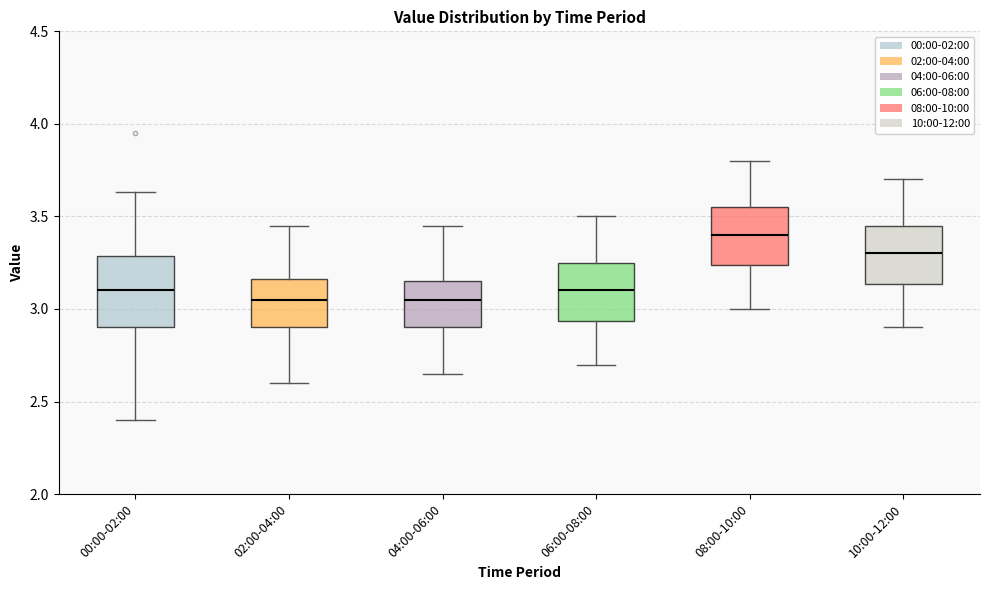

Reading left to right, transcribe this box plot: for each box, give where its median line is, the range the box spans, and where its two whiskers end, as read against the y-axis. The values are not printed on the chart, so give them approximately, as read against the axis.

00:00-02:00: median 3.10, box 2.90 to 3.30, whiskers 2.40 to 3.65
02:00-04:00: median 3.05, box 2.90 to 3.15, whiskers 2.60 to 3.45
04:00-06:00: median 3.05, box 2.90 to 3.15, whiskers 2.65 to 3.45
06:00-08:00: median 3.10, box 2.95 to 3.25, whiskers 2.70 to 3.50
08:00-10:00: median 3.40, box 3.25 to 3.55, whiskers 3.00 to 3.80
10:00-12:00: median 3.30, box 3.15 to 3.45, whiskers 2.90 to 3.70